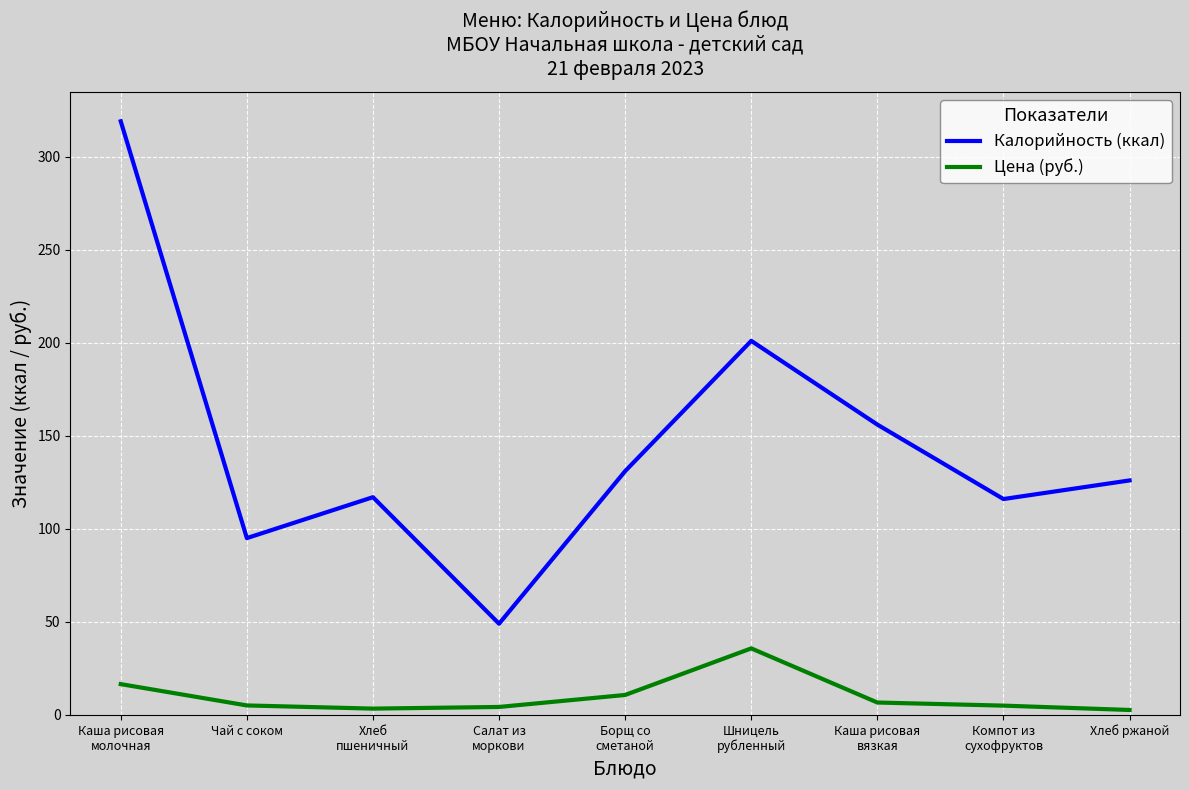

What is the average value of the Калорийность (ккал) series?

145.6